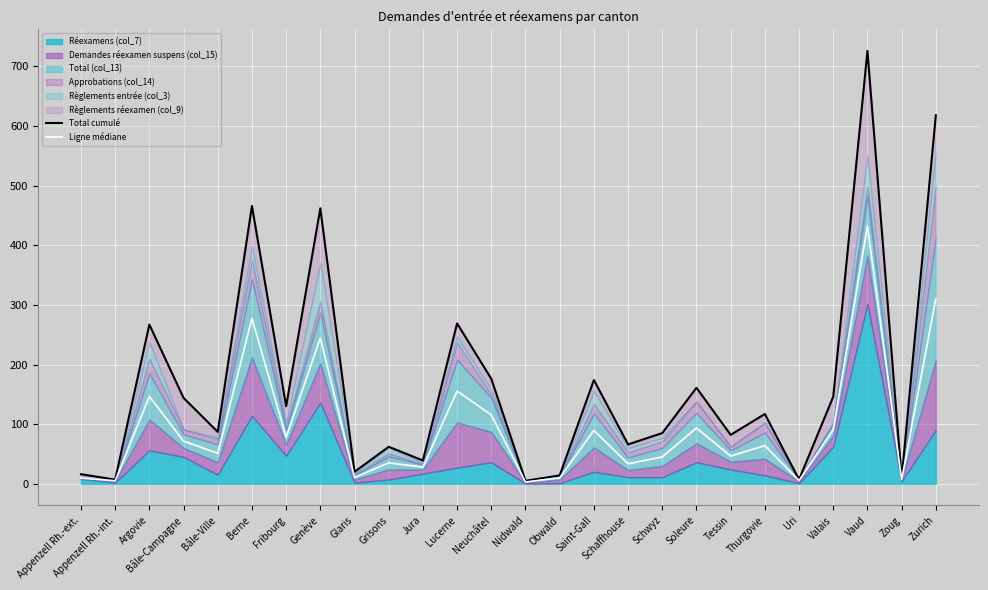

The value of Ligne médiane at Zurich is 310.5. True or false?

True